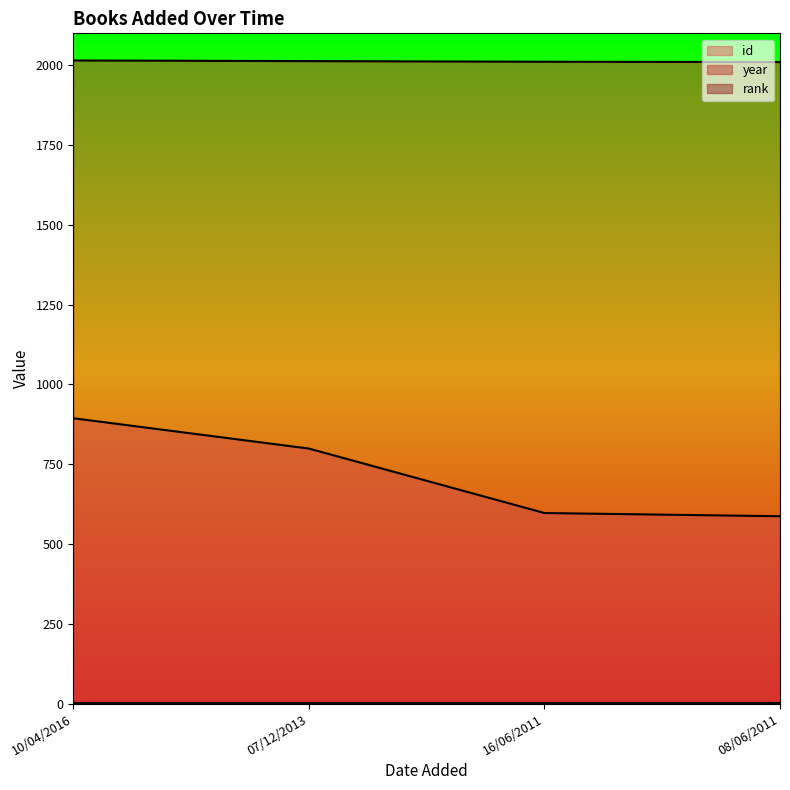

What is the difference between the maximum and minimum values in the id_line series?

307